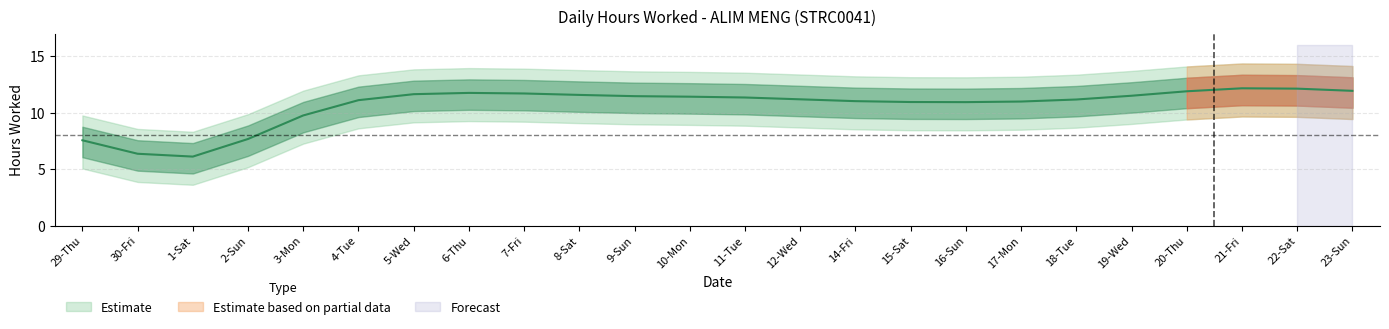

How many lines are shown in the chart?

1